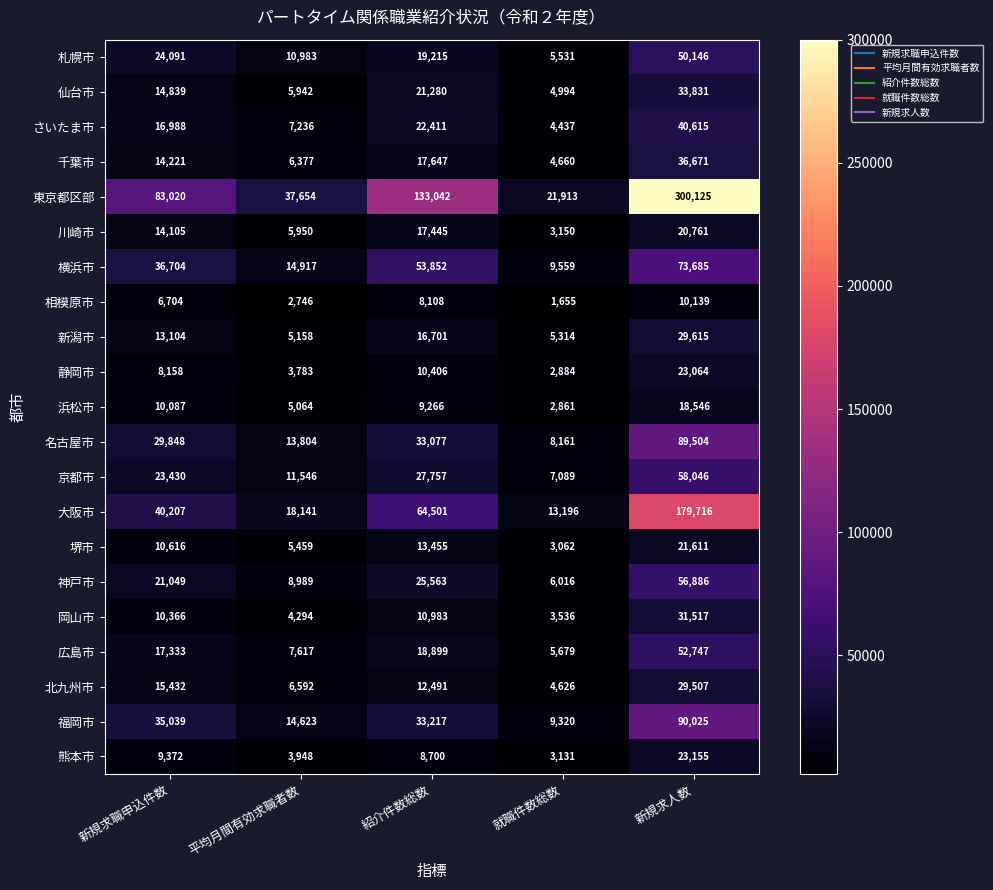

What is the difference between the 岡山市 values at 就職件数総数 and 紹介件数総数?

7447